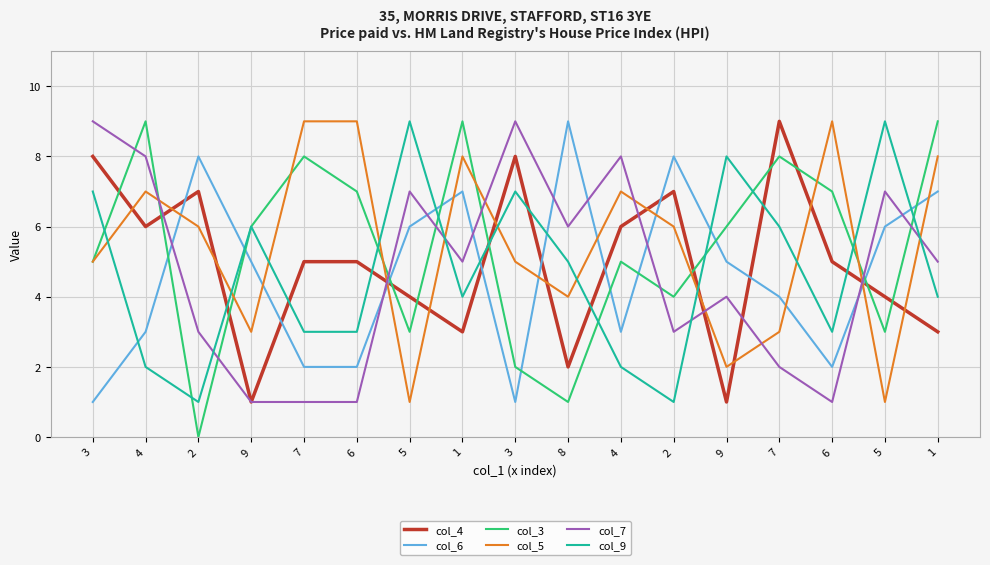

What are all the series names shown in the legend?

col_4, col_6, col_3, col_5, col_7, col_9